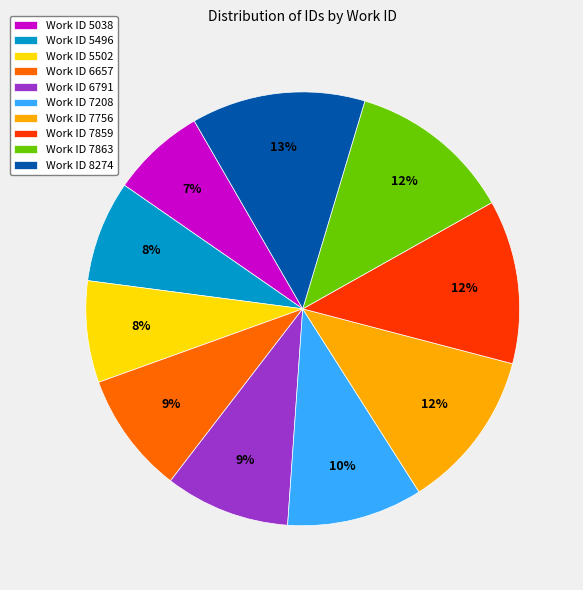

Is there any slice that represents more than half of the pie?

No